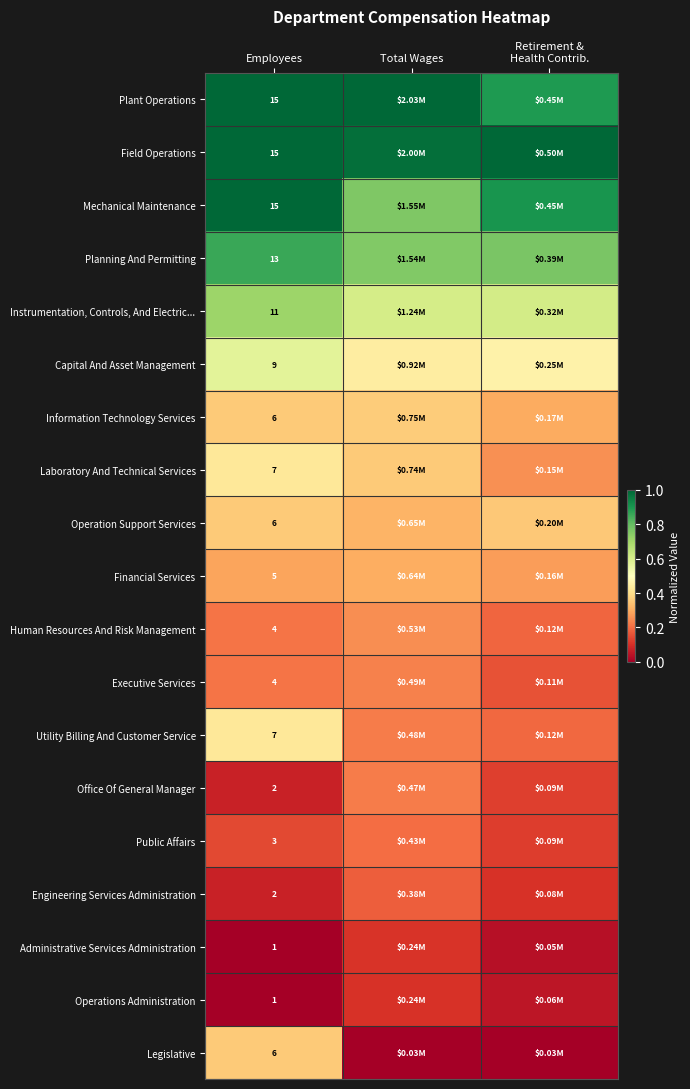

What is the difference between the highest and lowest values at Employees?

14.0